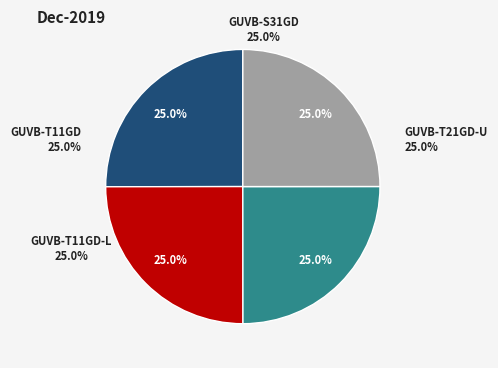

How many slices are in this pie chart?

4